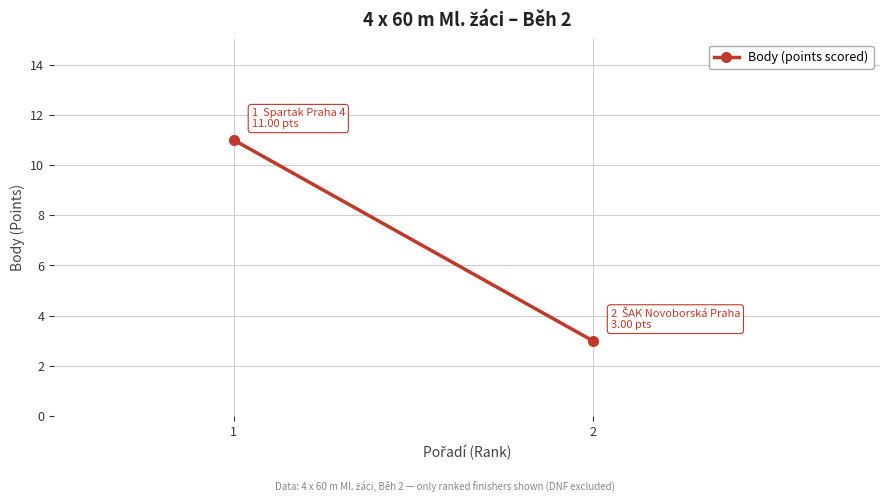

What is the change in value from 1 to 2?

-8